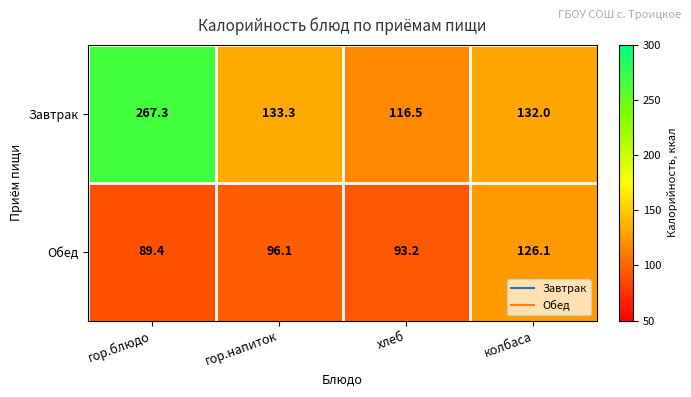

At which category is the sum across all series the highest?

гор.блюдо